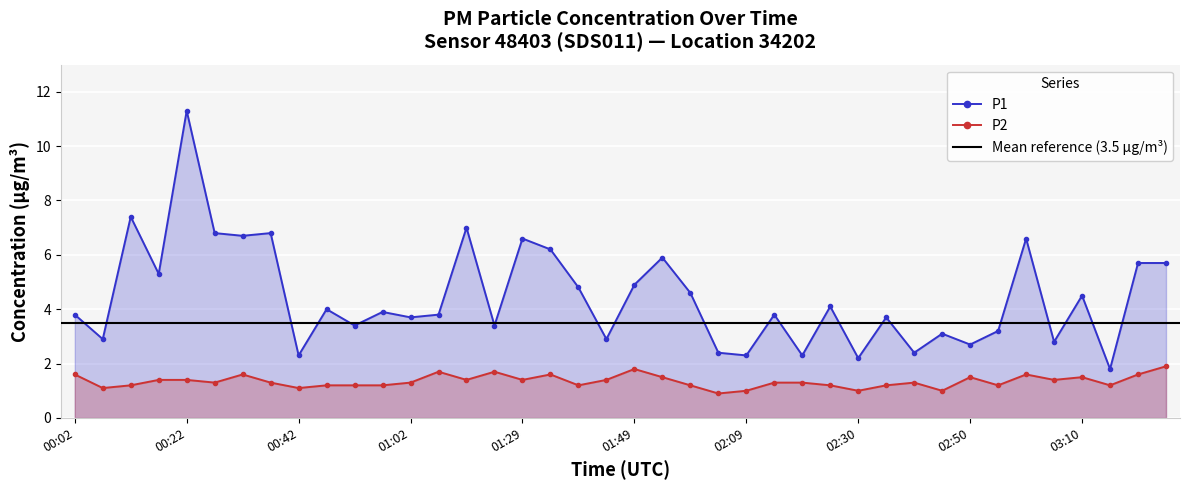

What is the label of the 6th point from the right?

03:00